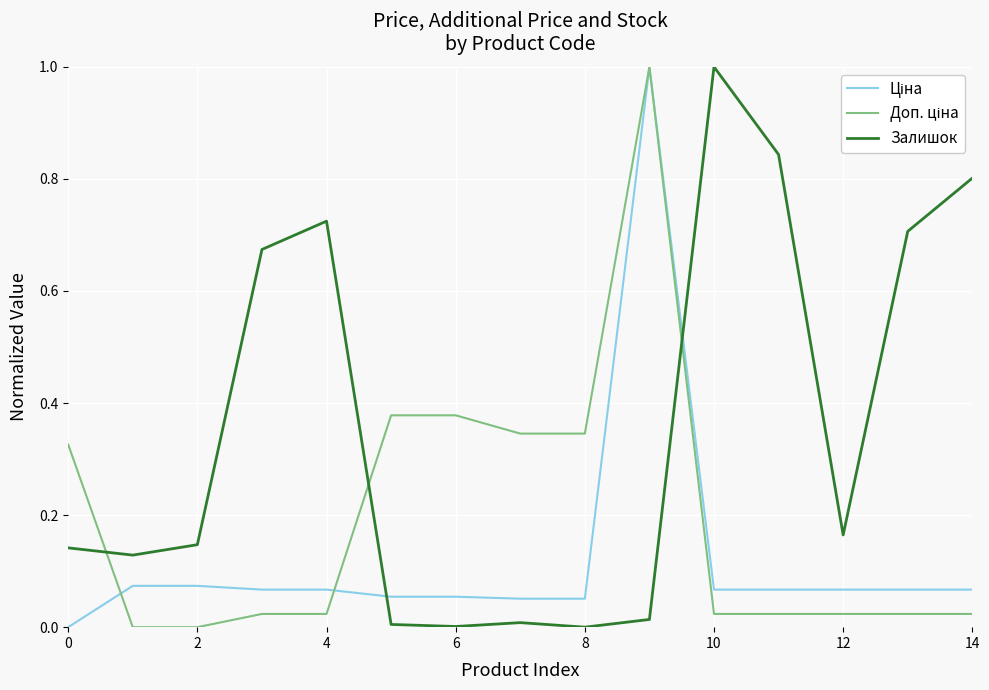

Which series has the largest total across all categories?

Залишок